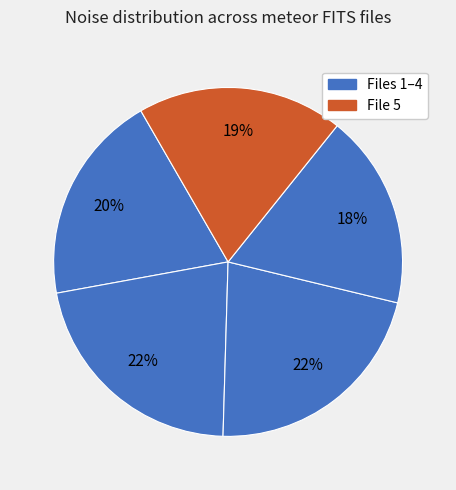

How many slices are in this pie chart?

5